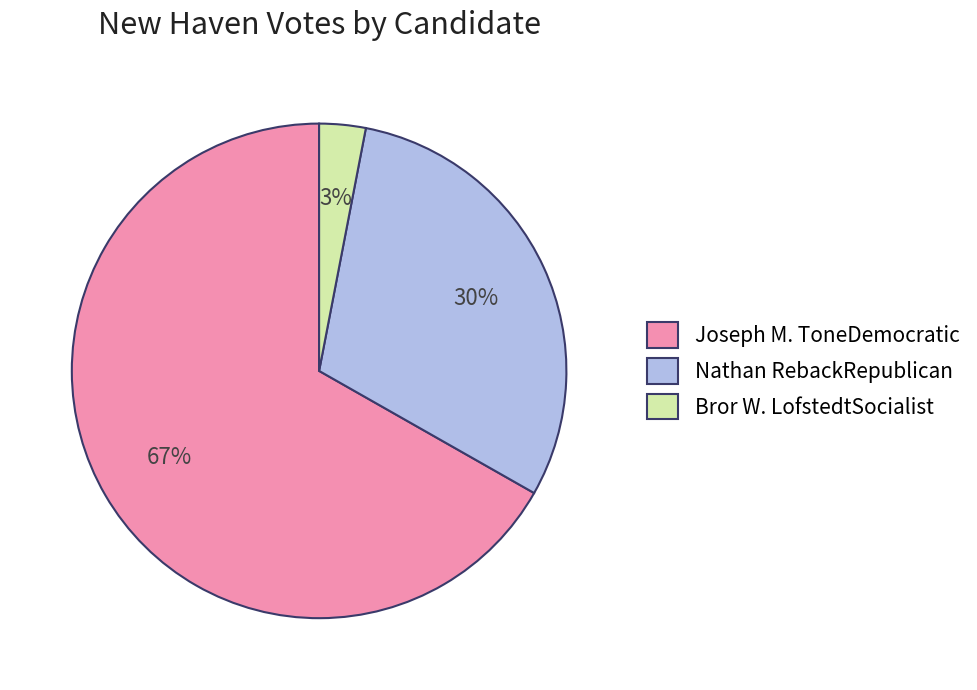

Do Bror W. LofstedtSocialist and Nathan RebackRepublican together represent more than half of the pie?

No